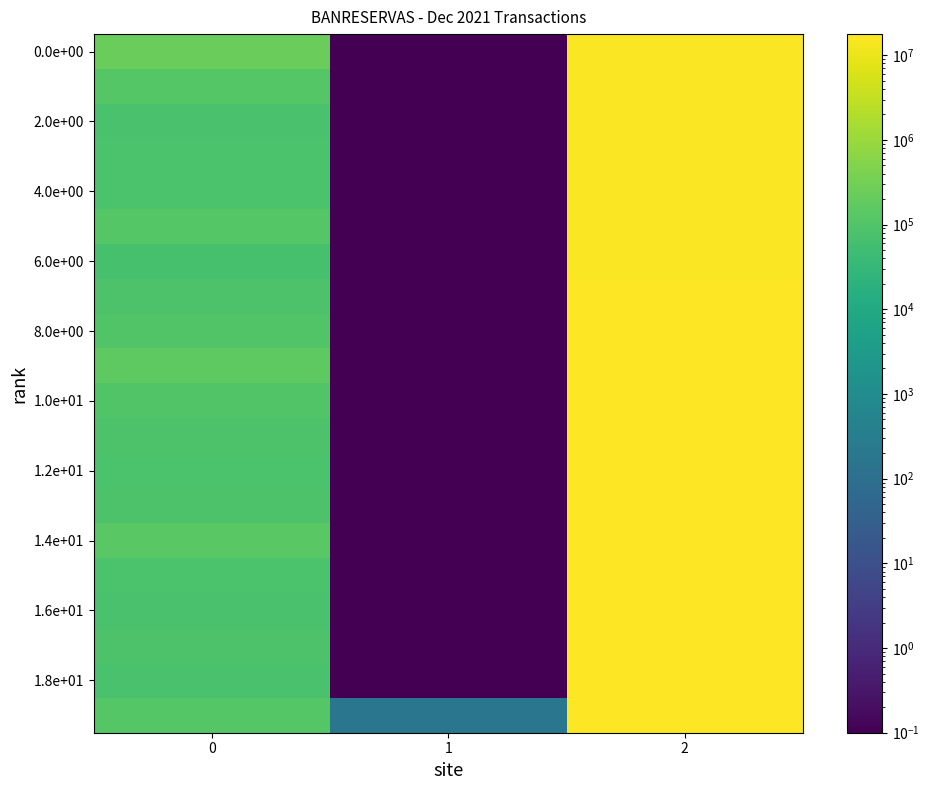

What is the greatest value displayed?

17769935.2